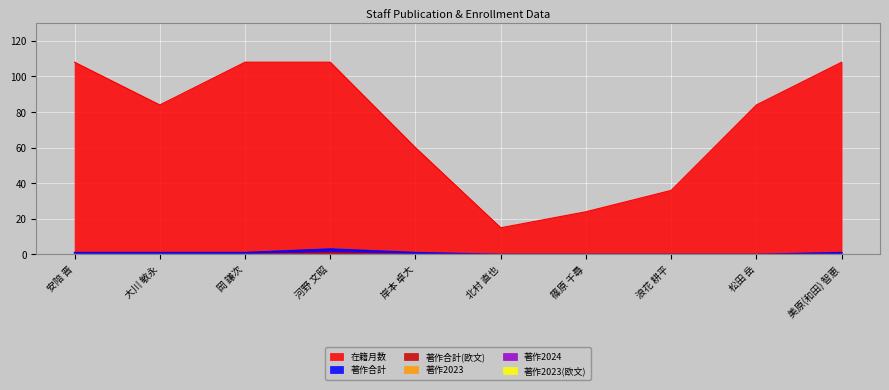

Is it true that 著作合計 equals 2 at 河野 文昭?

False